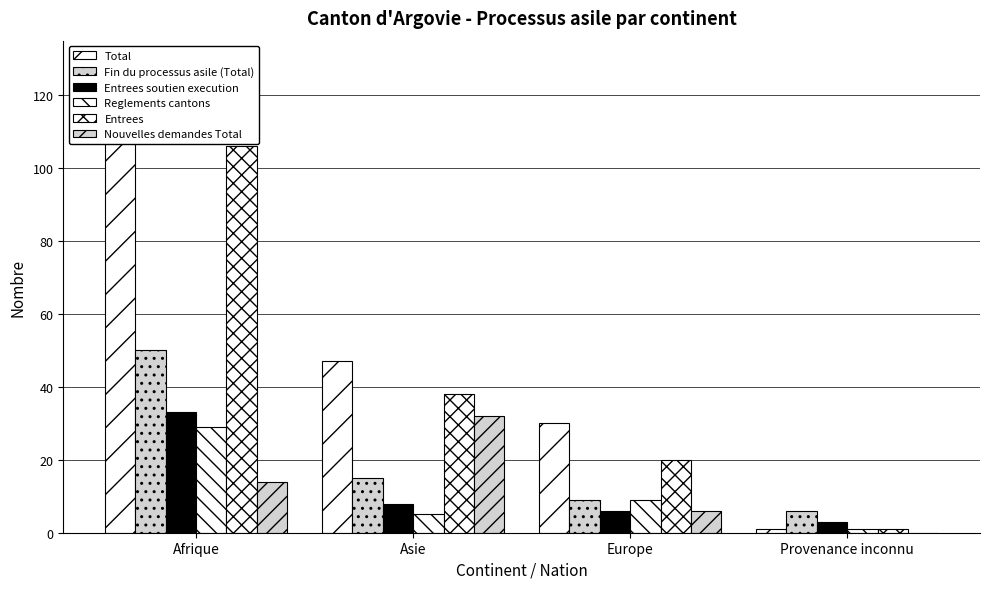

Reading left to right, transcribe all the data shown in this chart.

Total: 121	47	30	1
Fin du processus asile (Total): 50	15	9	6
Entrees soutien execution: 33	8	6	3
Reglements cantons: 29	5	9	1
Entrees: 106	38	20	1
Nouvelles demandes Total: 14	32	6	0